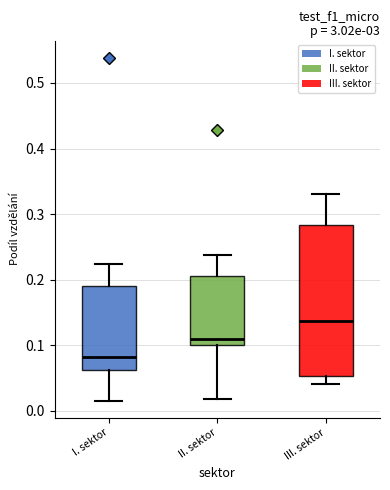

Where does the lower whisker of the box for III. sektor end on the y-axis? The values are not printed on the chart, so give them approximately, as read against the axis.

0.04